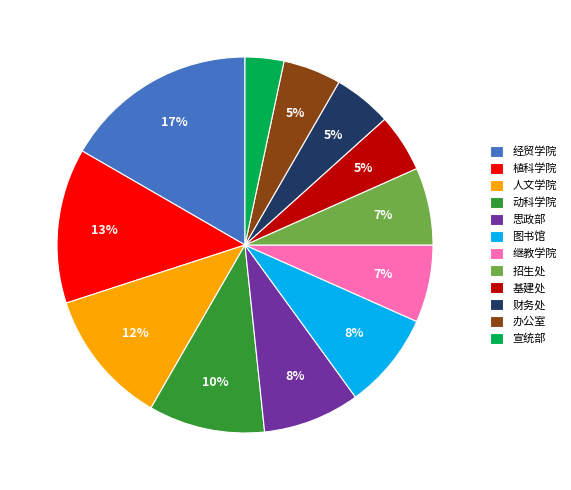

Does 基建处 account for over 50% of the chart?

No